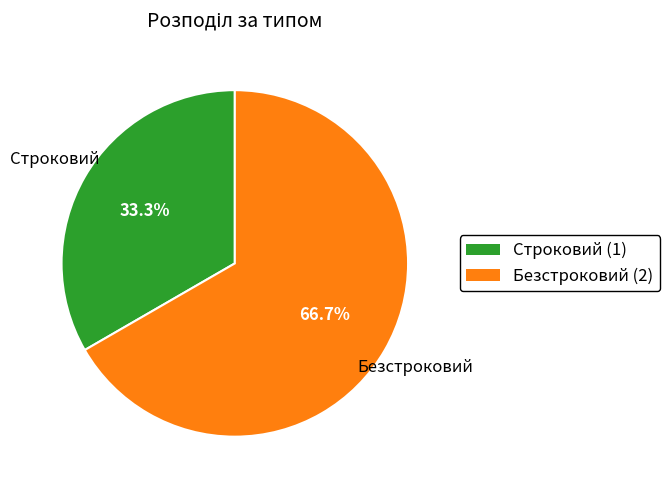

The Безстроковий slice represents 61% of the pie. True or false?

False